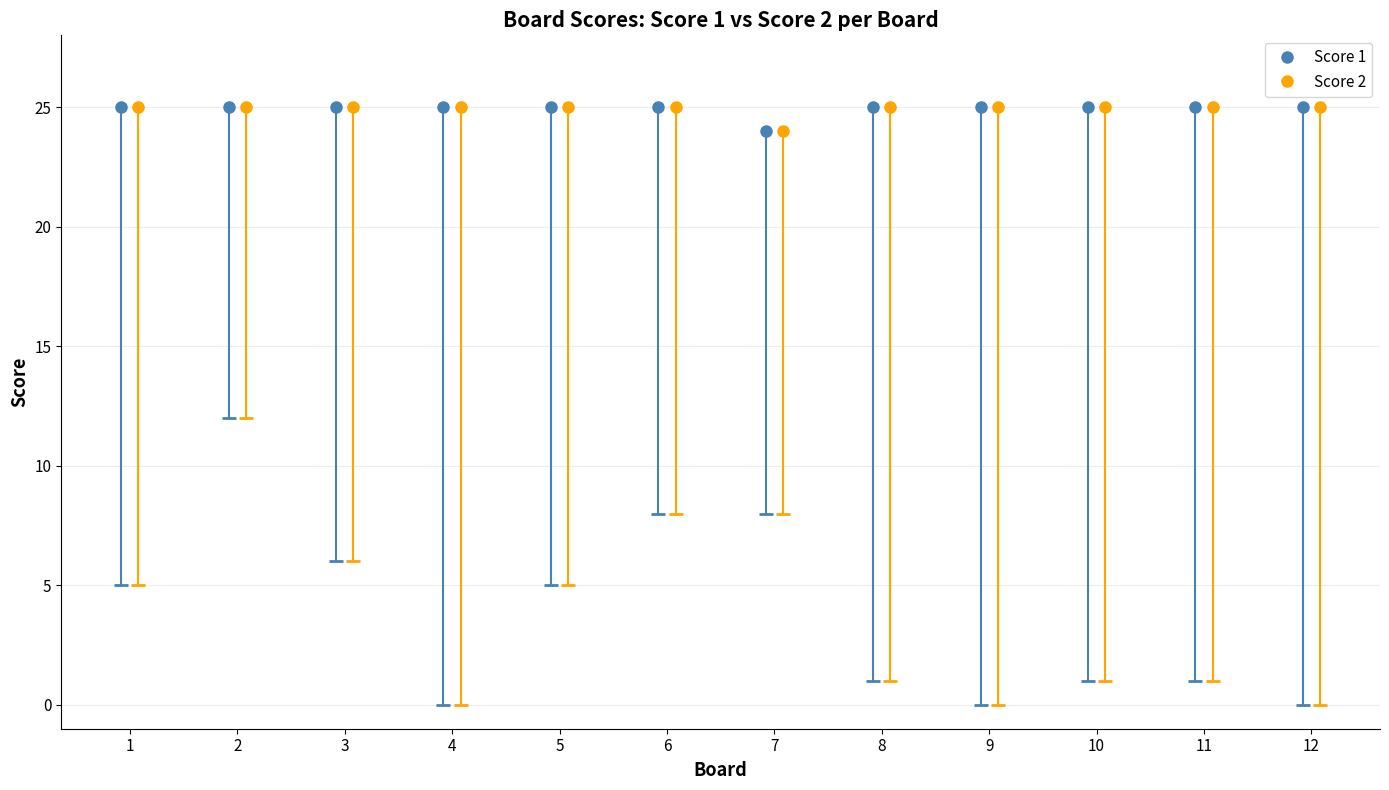

True or false: Score 1 and Score 2 intersect in this chart.

False